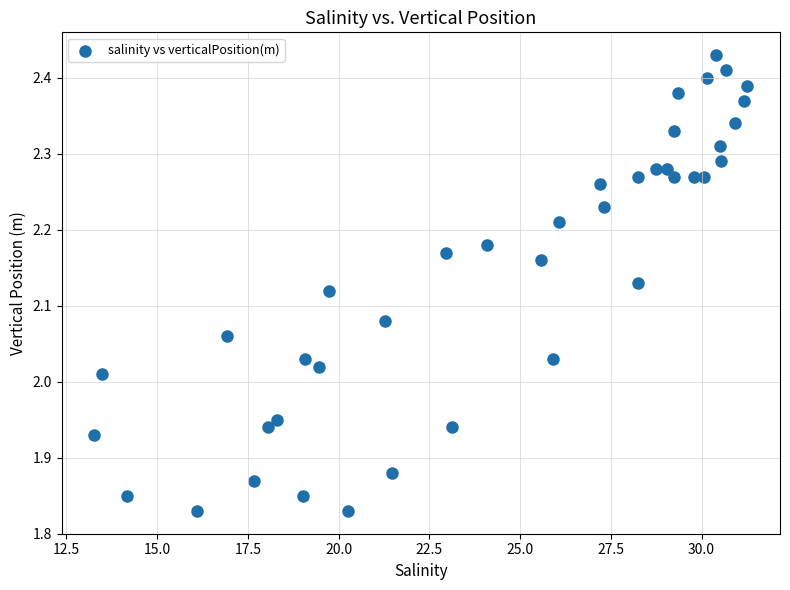

What is the range of X values (max minus min)?

18.0